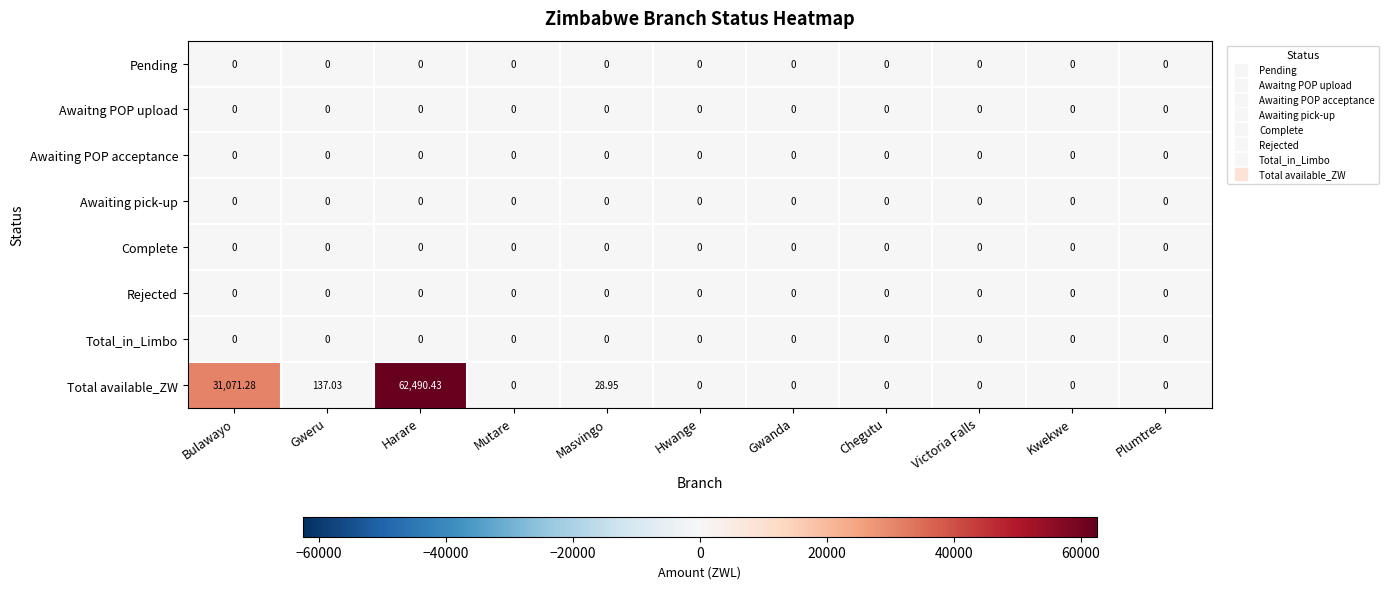

Between Masvingo and Victoria Falls, which series saw the biggest shift?

Total available_ZW